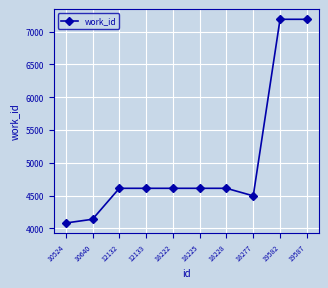

How many values are below 4610?

3